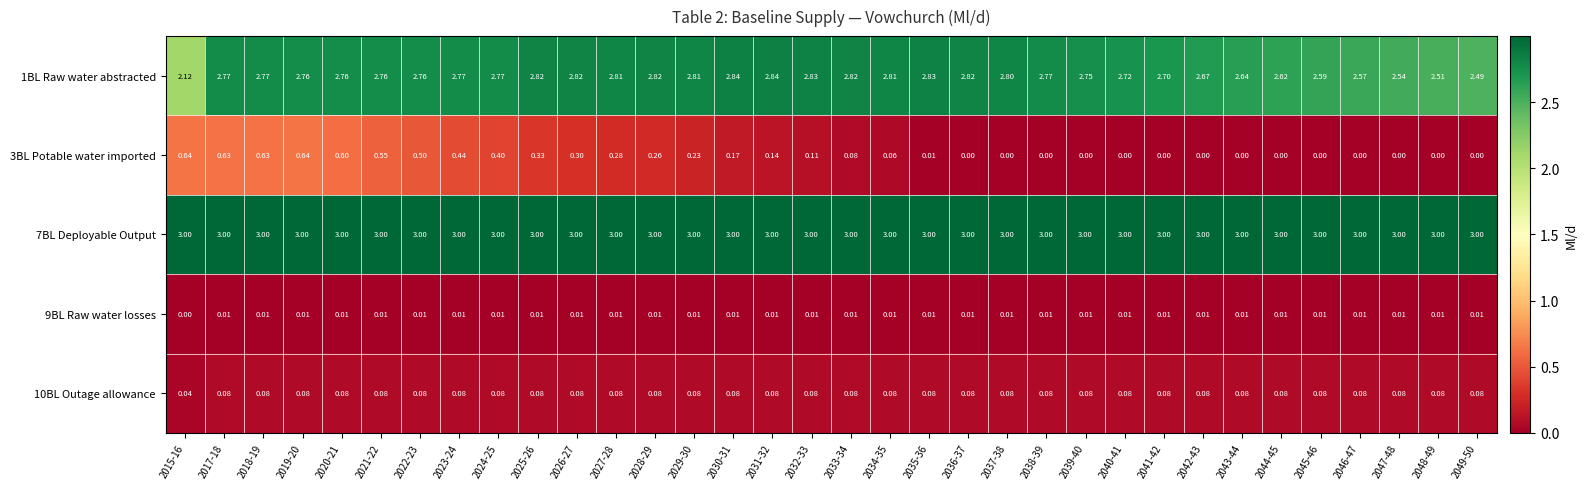

At how many categories does at least one series exceed 1?

34